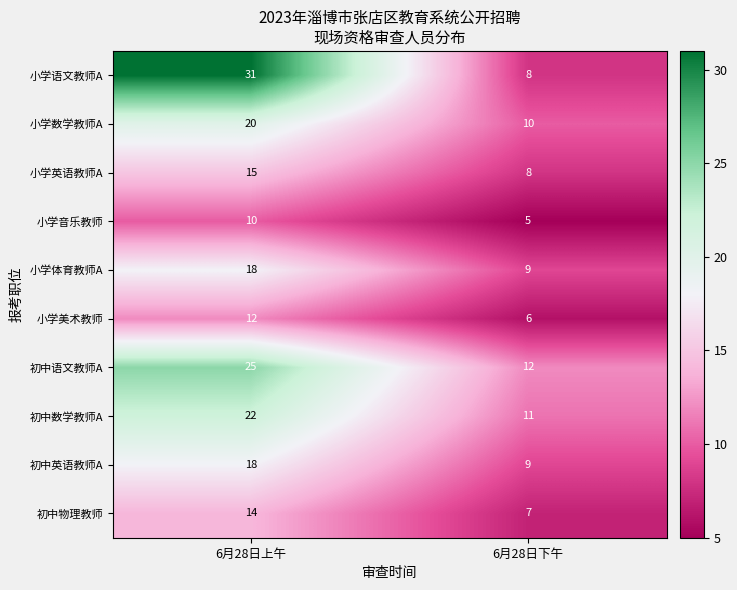

Is it true that 小学美术教师 equals 5 at 6月28日上午?

False